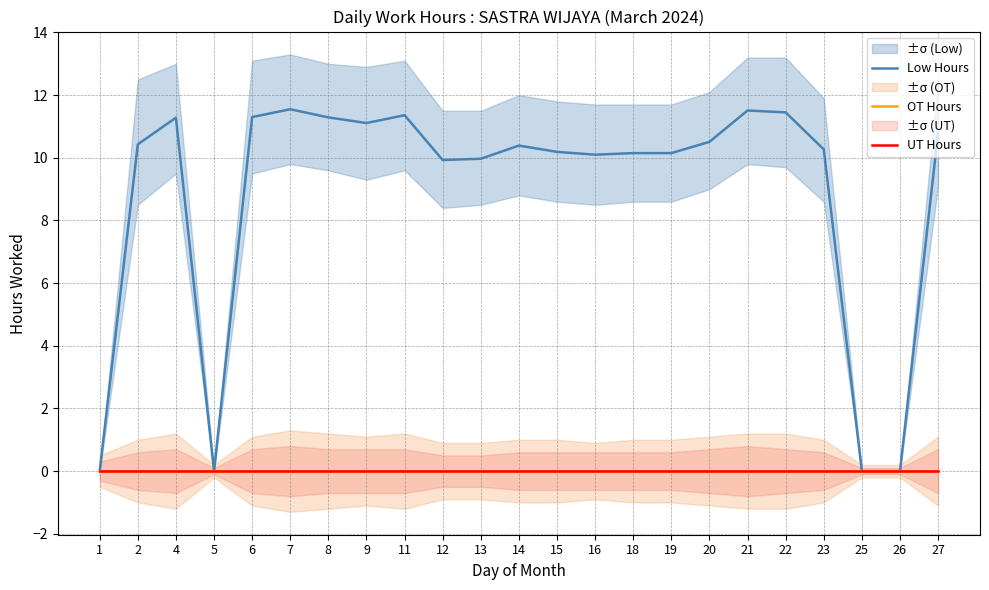

How many values in Low Hours are above zero?

19